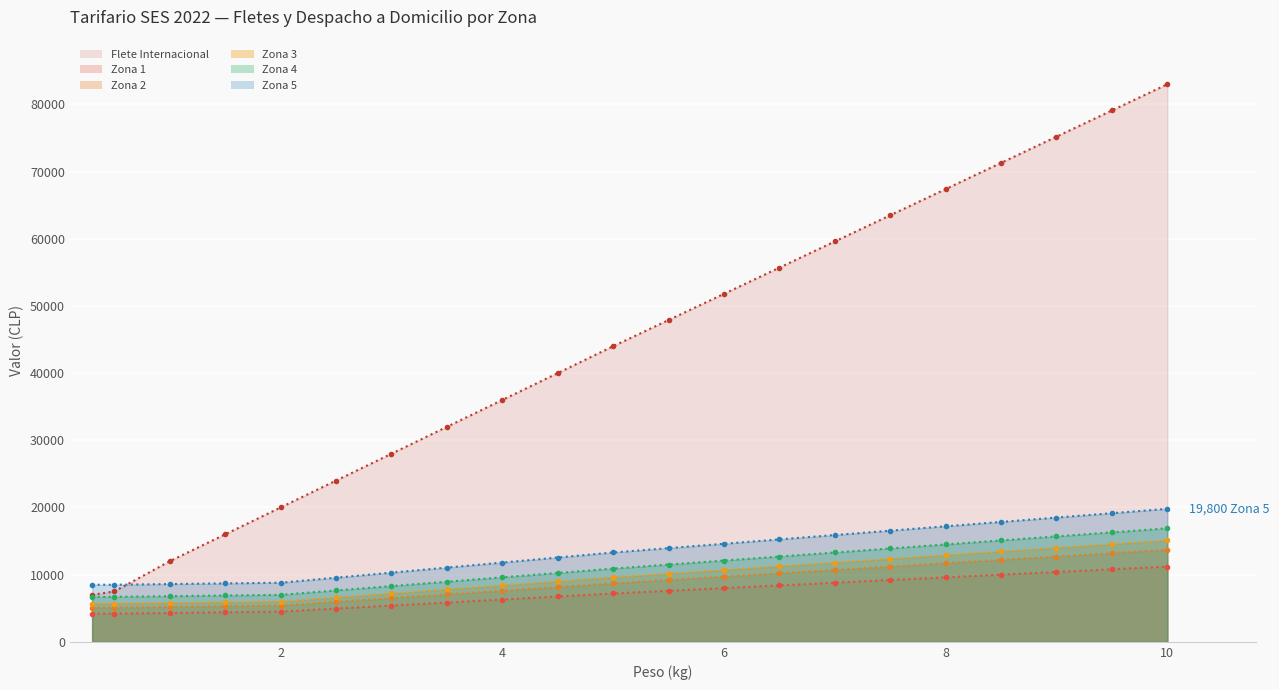

What are all the series names shown in the legend?

Flete Internacional, Zona 1, Zona 2, Zona 3, Zona 4, Zona 5